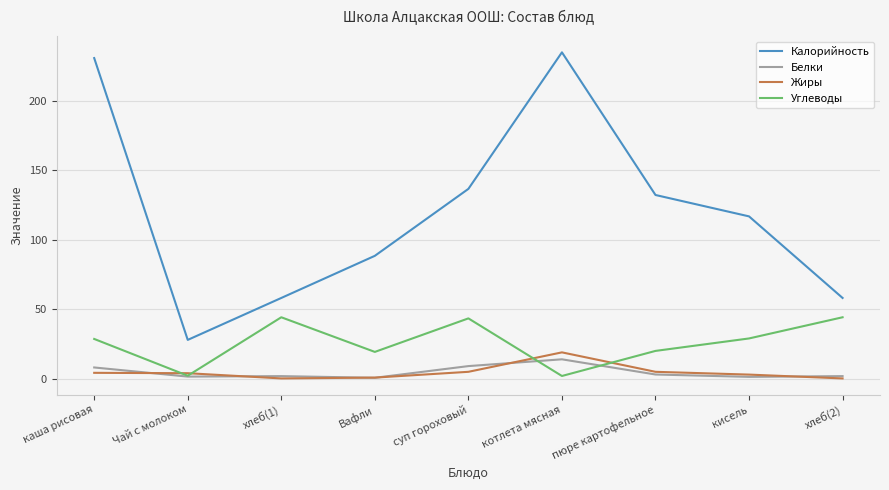

What is the difference between the Калорийность values at суп гороховый and каша рисовая?

94.2